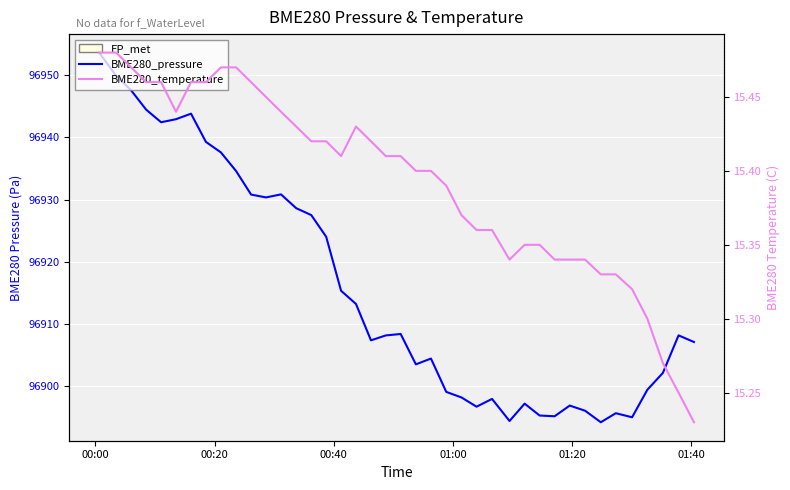

True or false: BME280_pressure has a value of 130663.2 at 20.

False